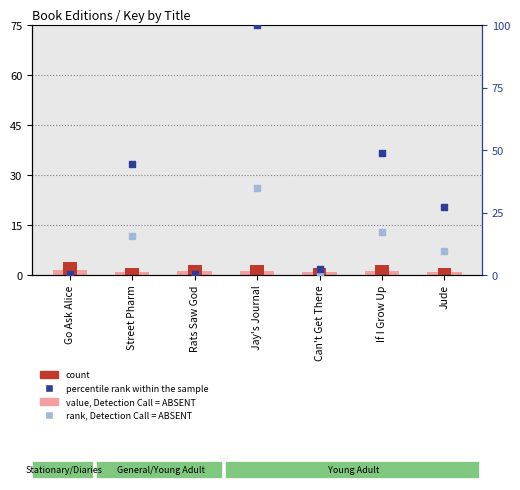

Which series contains the lowest Y value?

rank, Detection Call = ABSENT